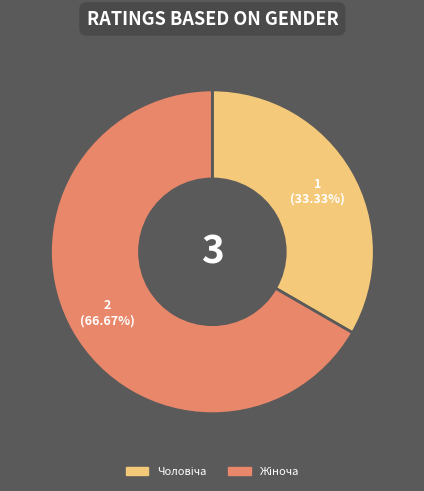

How many slices are in this pie chart?

2